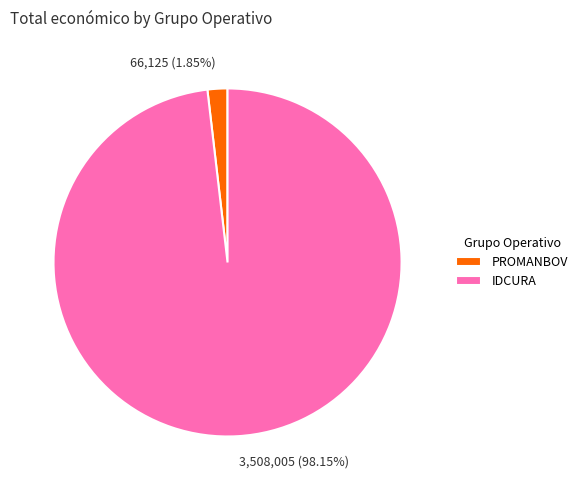

Between PROMANBOV and IDCURA, which is larger?

IDCURA